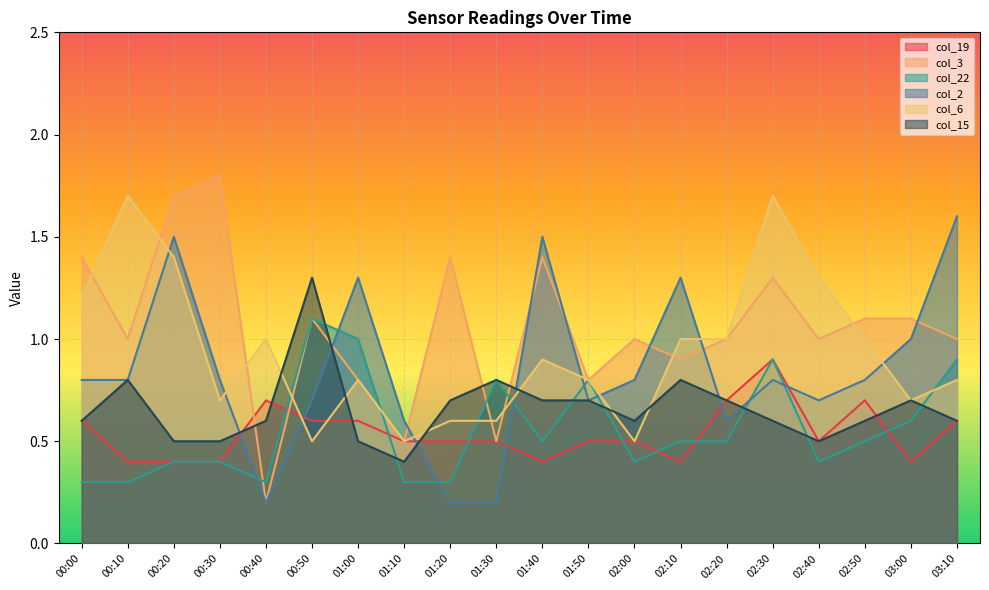

In col_15, how many points are lower than both neighbors (excluding endpoints)?

3